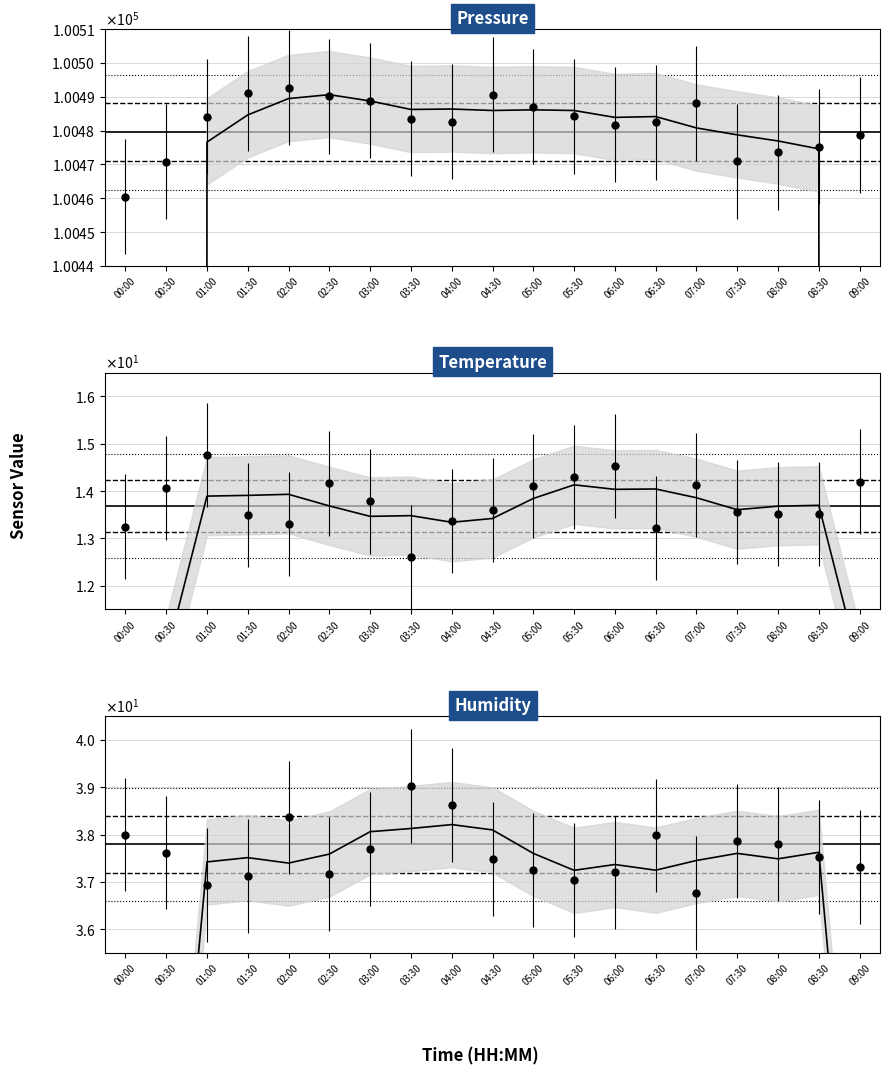

What is the total value across all series at 05:00?

100537.6